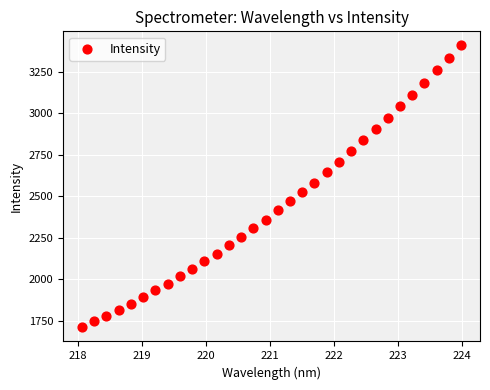

What is the range of Y values (max minus min)?

1699.1